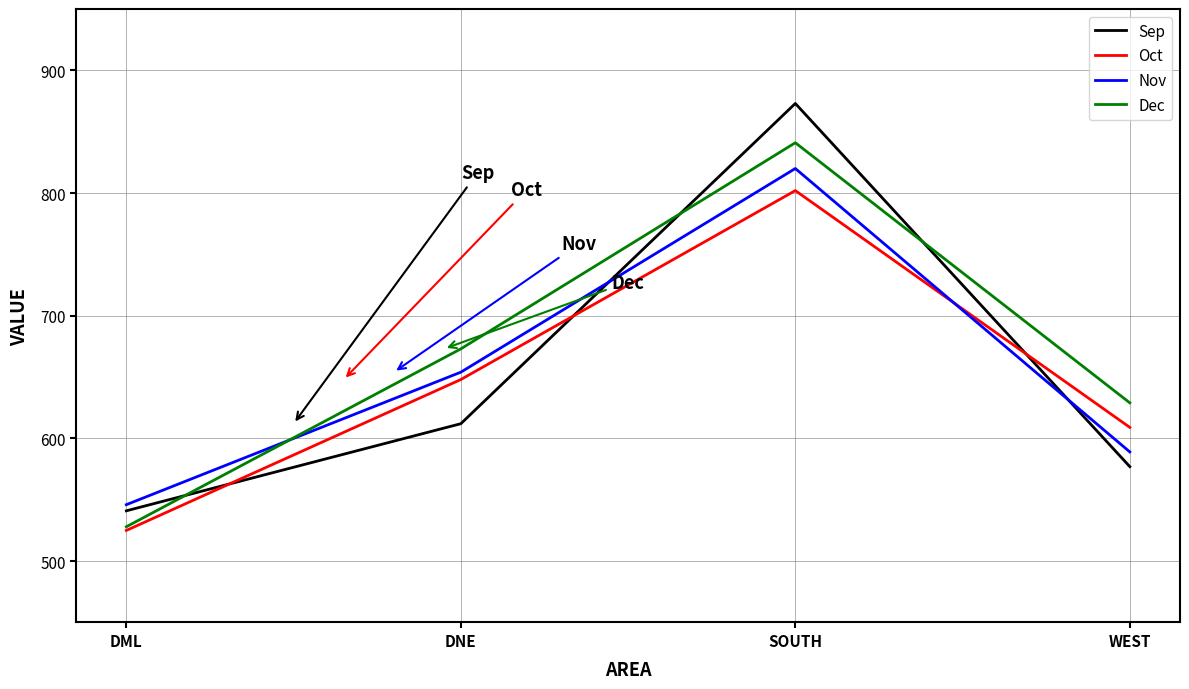

Does the chart display data point markers on the line(s)?

No